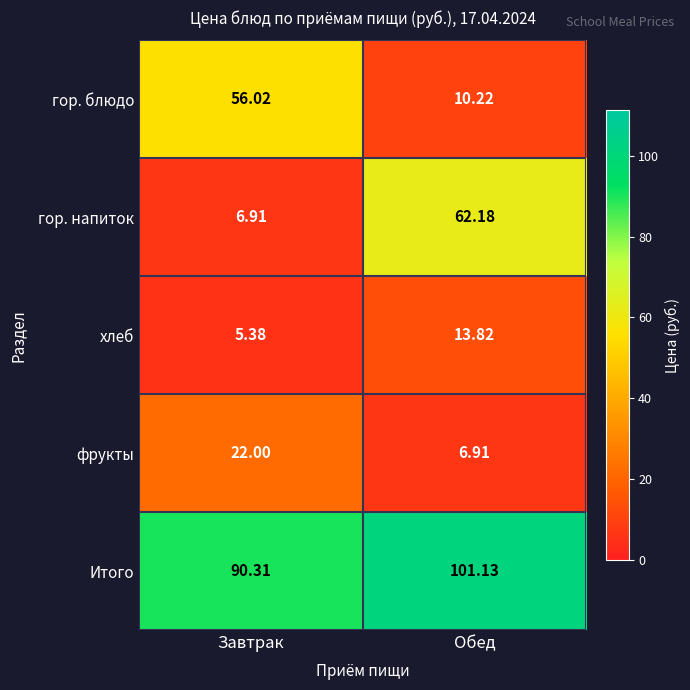

Which category has the lowest value across all series?

Завтрак